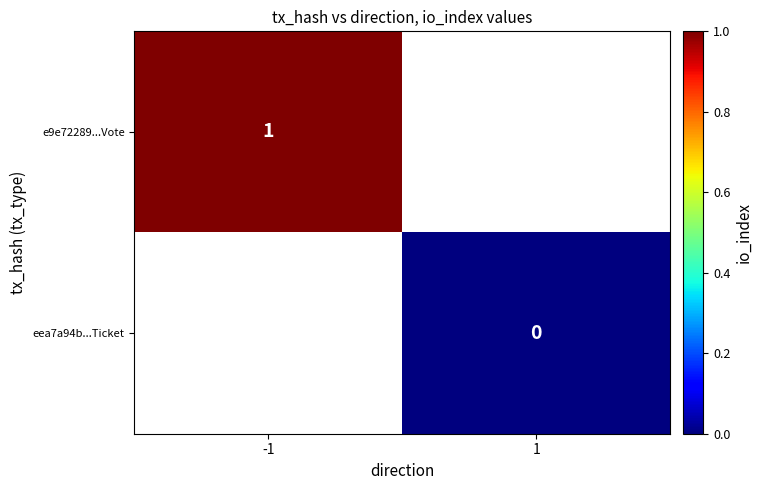

Is the value of e9e72289...Vote at -1 greater than the value of eea7a94b...Ticket at 1?

Yes